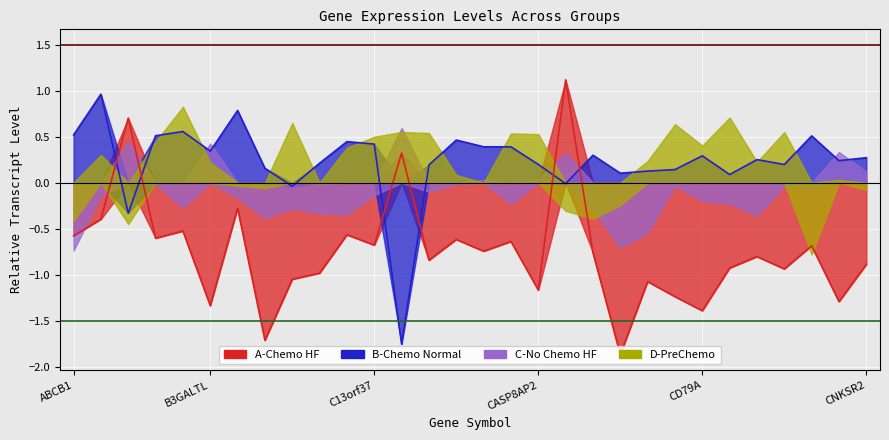

At which category does B-Chemo Normal reach its first local valley?

ADAMTSL4